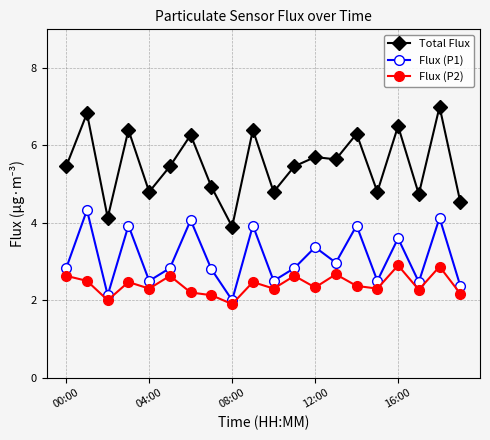

Which series has the widest spread of values?

Total Flux